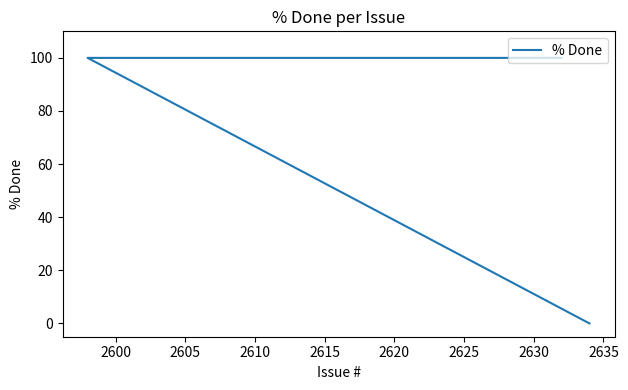

What is the maximum value shown in the chart?

100